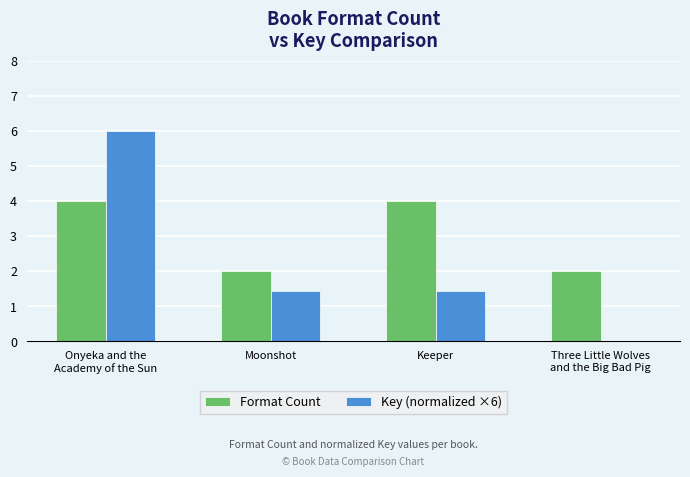

Which series has the largest total across all categories?

Format Count